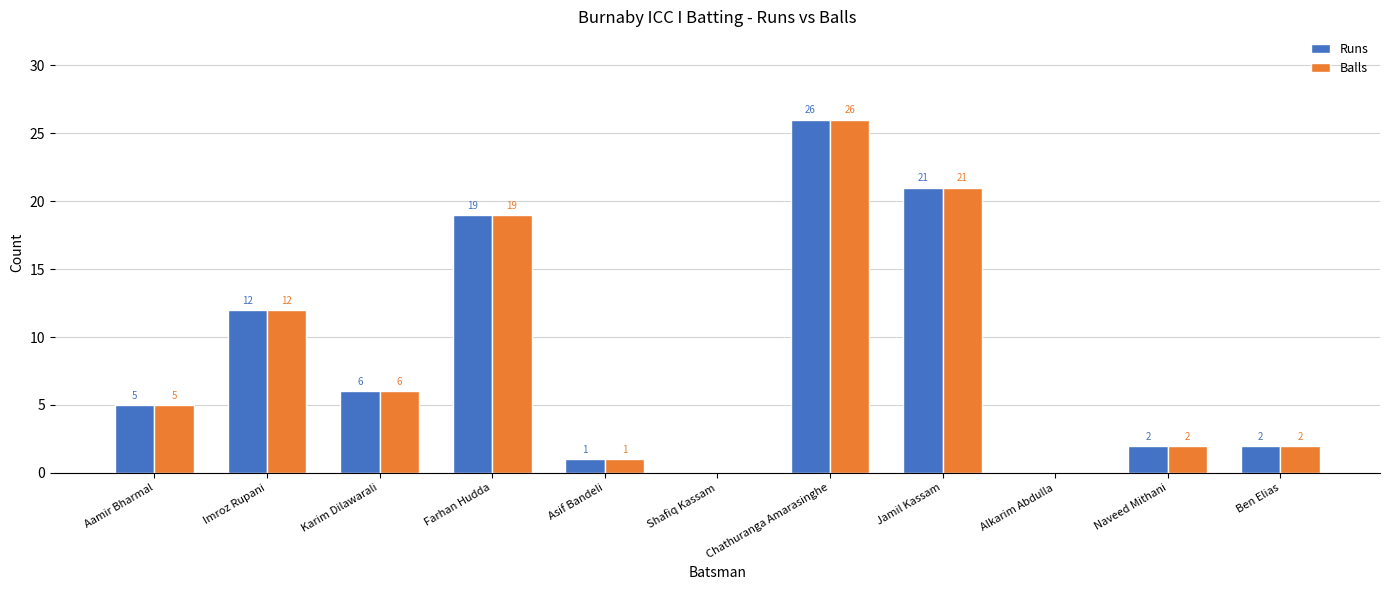

Is the value of Balls at Shafiq Kassam greater than the value of Runs at Karim Dilawarali?

No